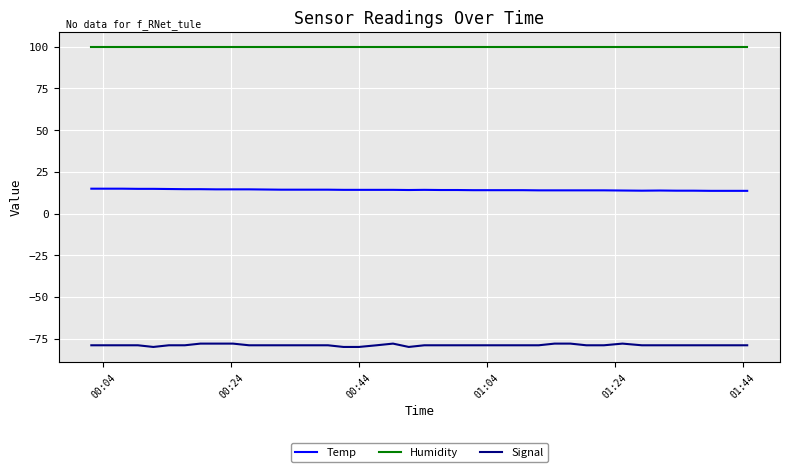

Which series has the largest total across all categories?

Humidity